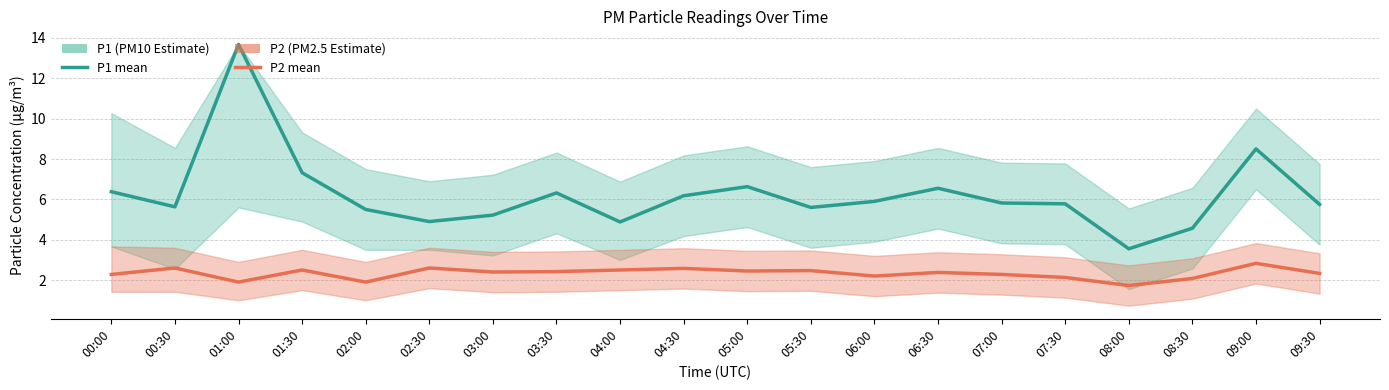

Does the chart have visible grid lines?

Yes